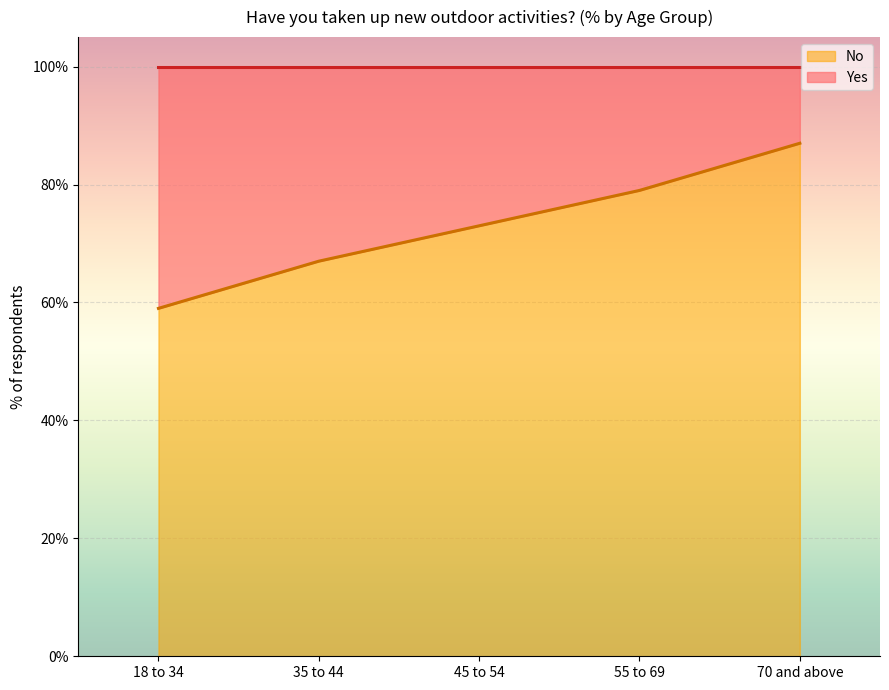

What is the label of the 5th point from the right?

18 to 34